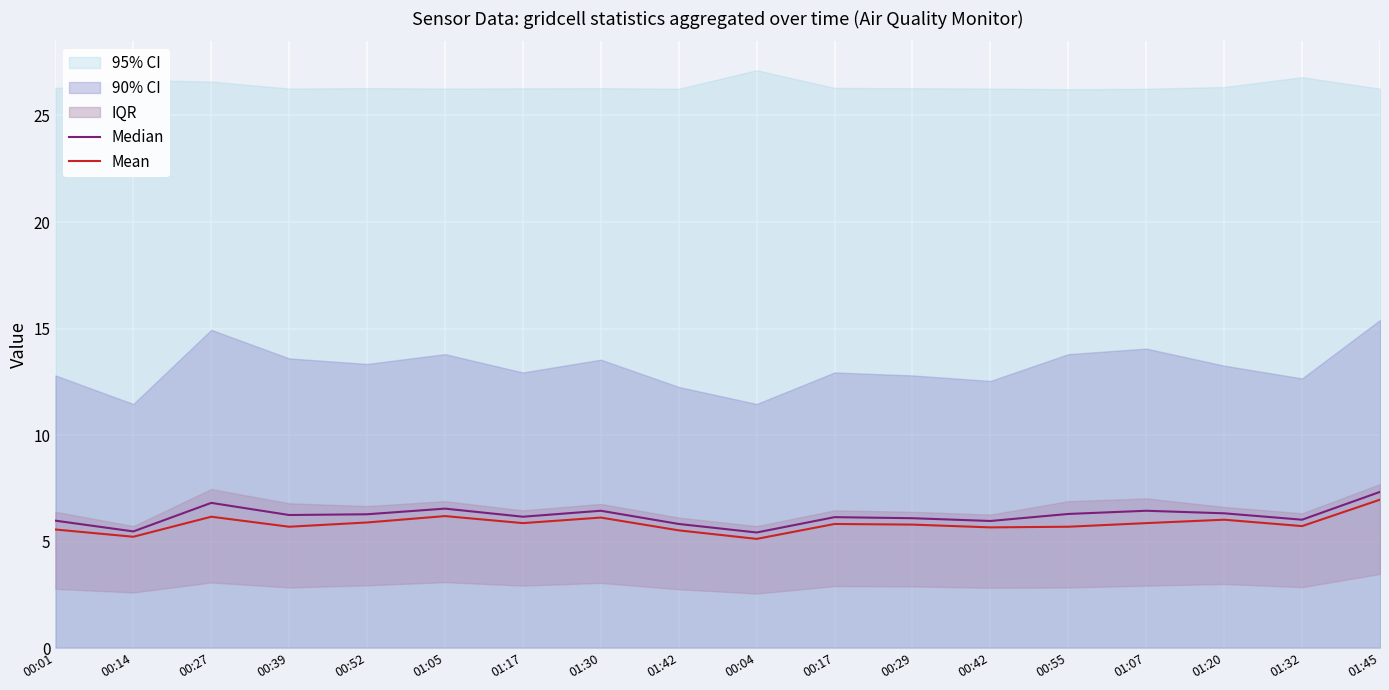

What is the minimum value for Mean?

5.1